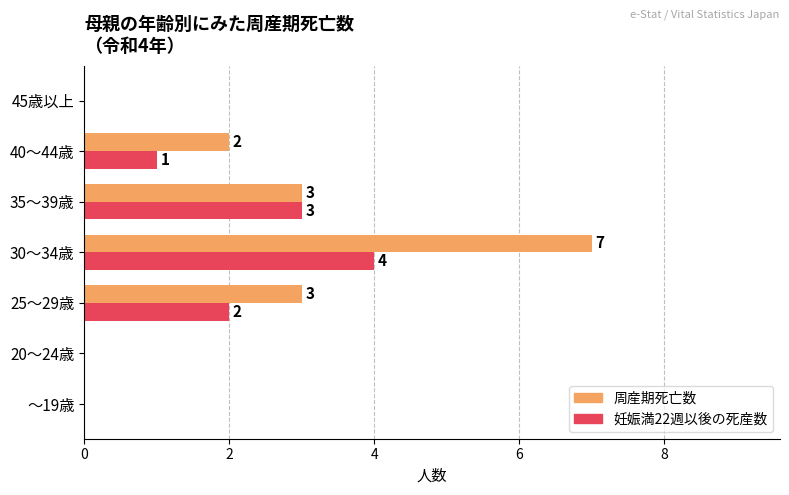

At which category is the sum across all series the highest?

30～34歳